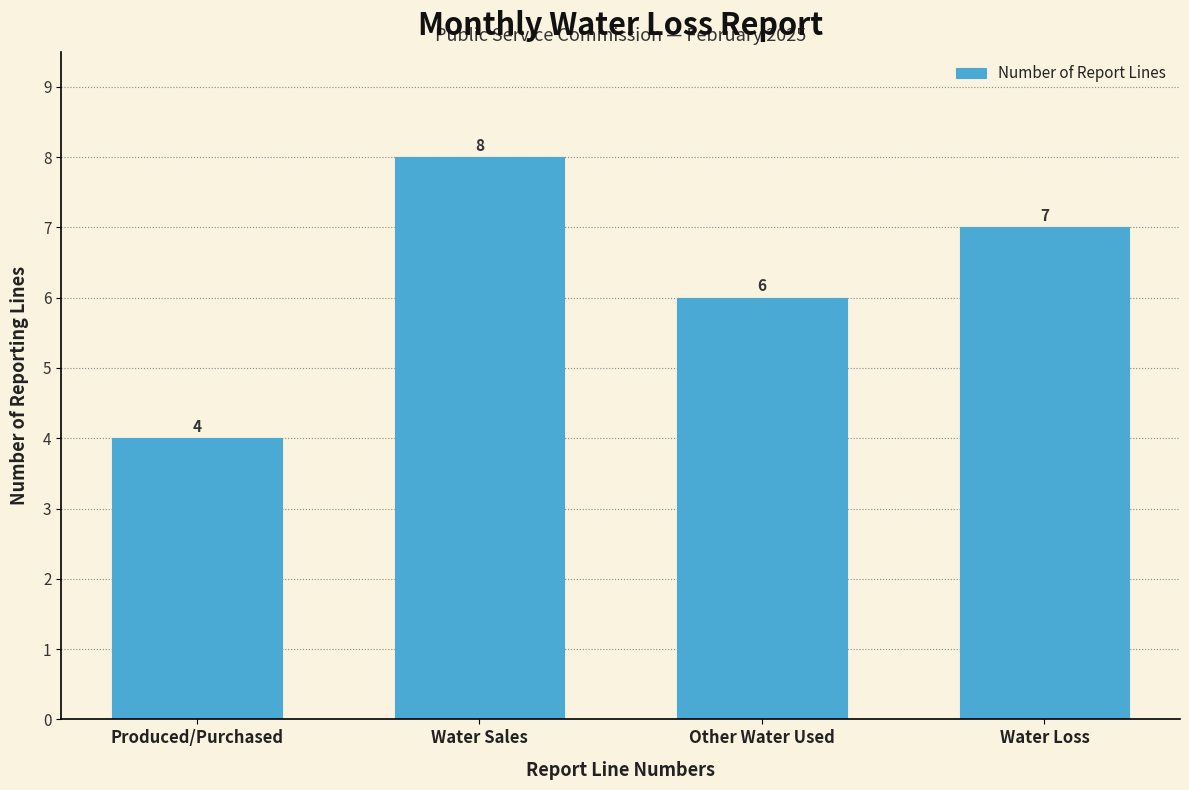

Reading left to right, list all the values displayed in this chart.

Produced/Purchased=4	Water Sales=8	Other Water Used=6	Water Loss=7